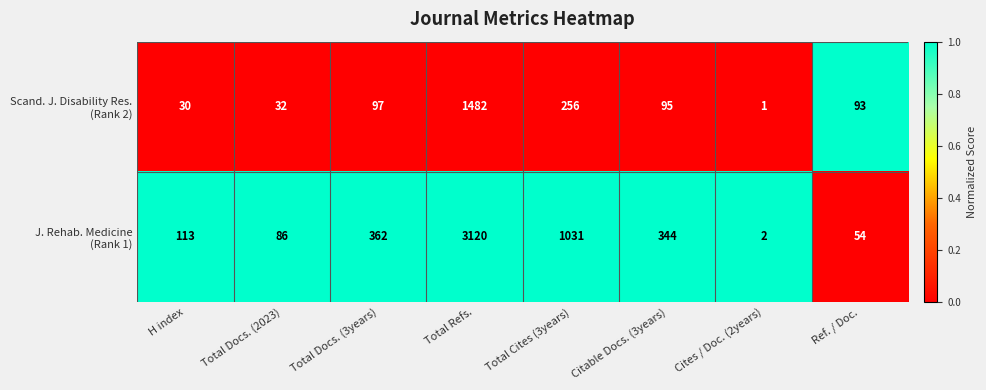

At which category does the chart reach its peak across all series?

Total Refs.